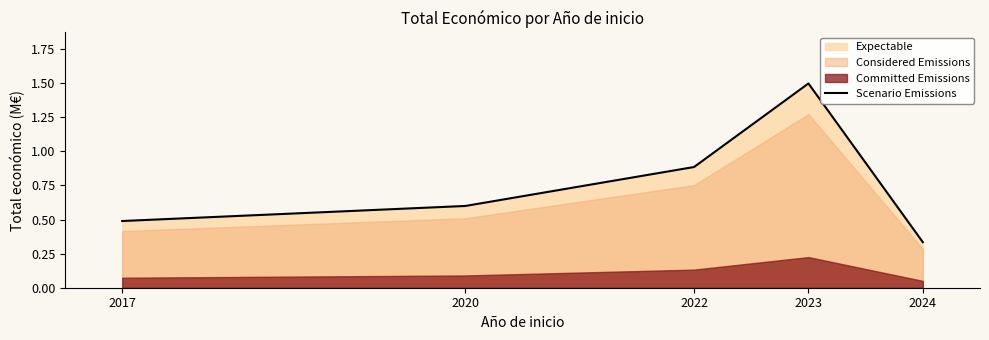

The value at 2024 is 0.3. True or false?

True